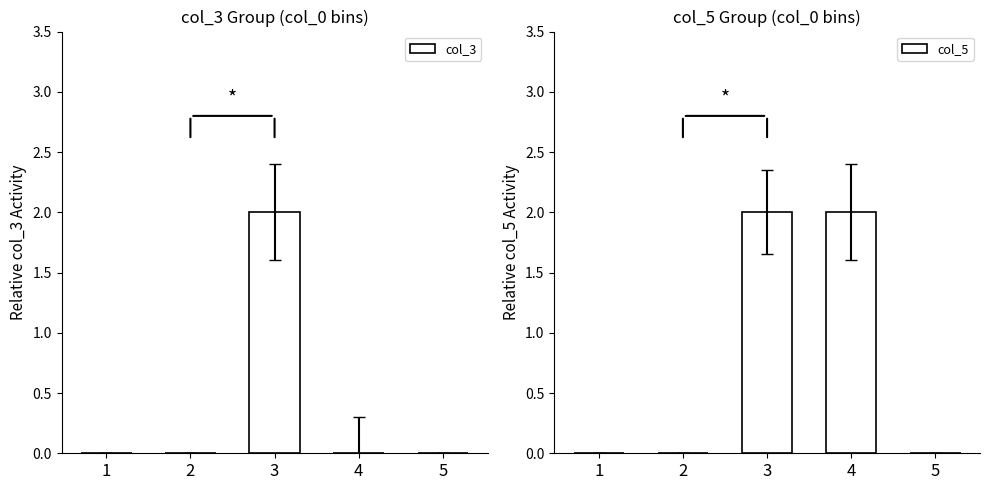

Read the col_5 value at 4.

2